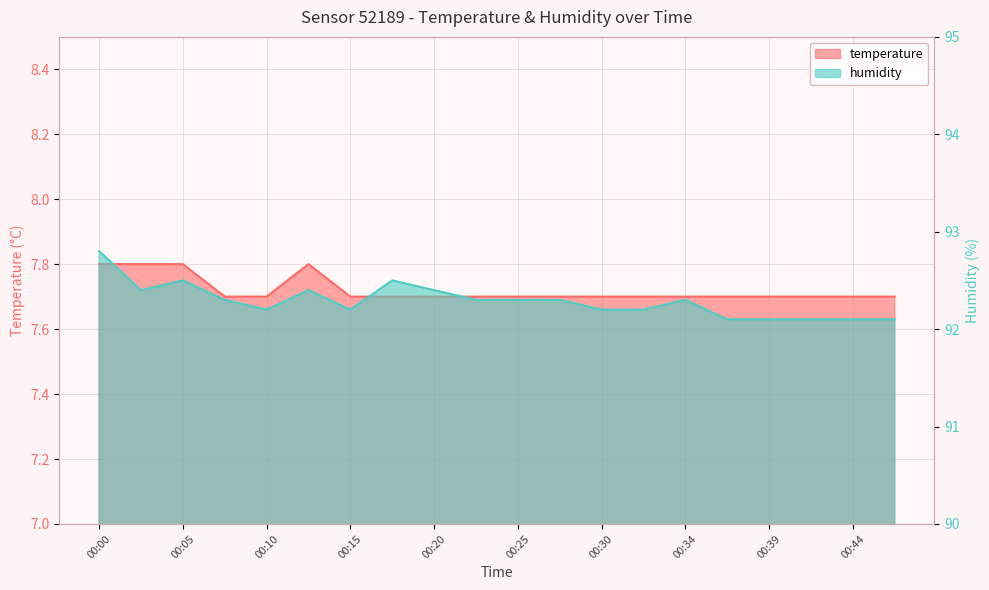

What is the total value across all series at 00:17?

100.2